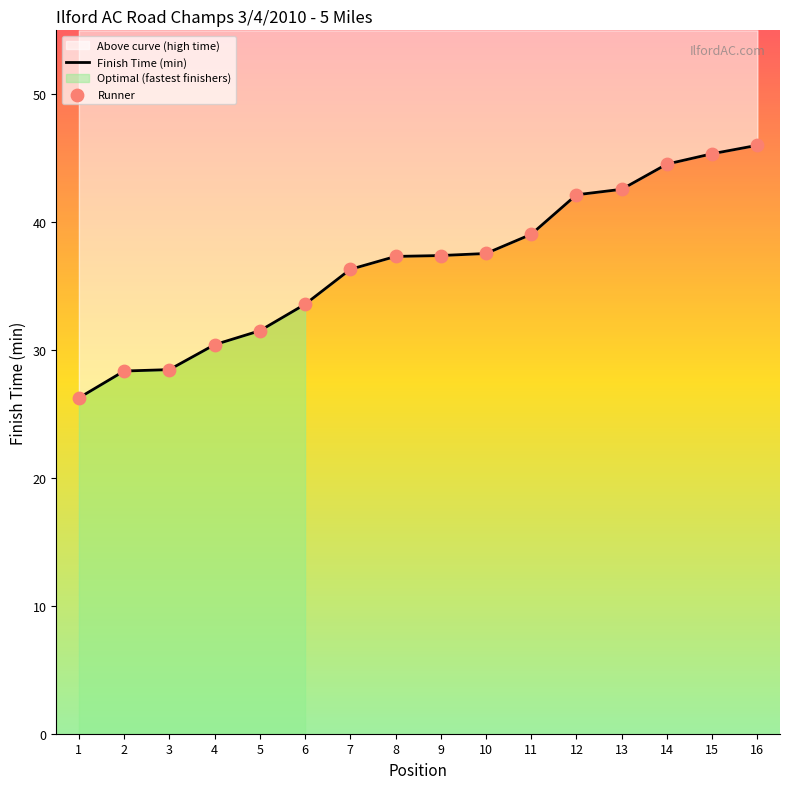

Which series contains the highest Y value?

Finish Time (min)